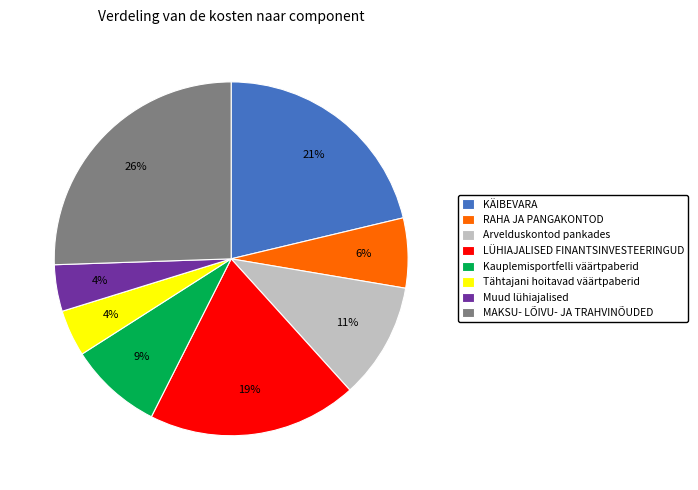

What is the largest slice in the pie chart?

MAKSU- LÕIVU- JA TRAHVINÕUDED